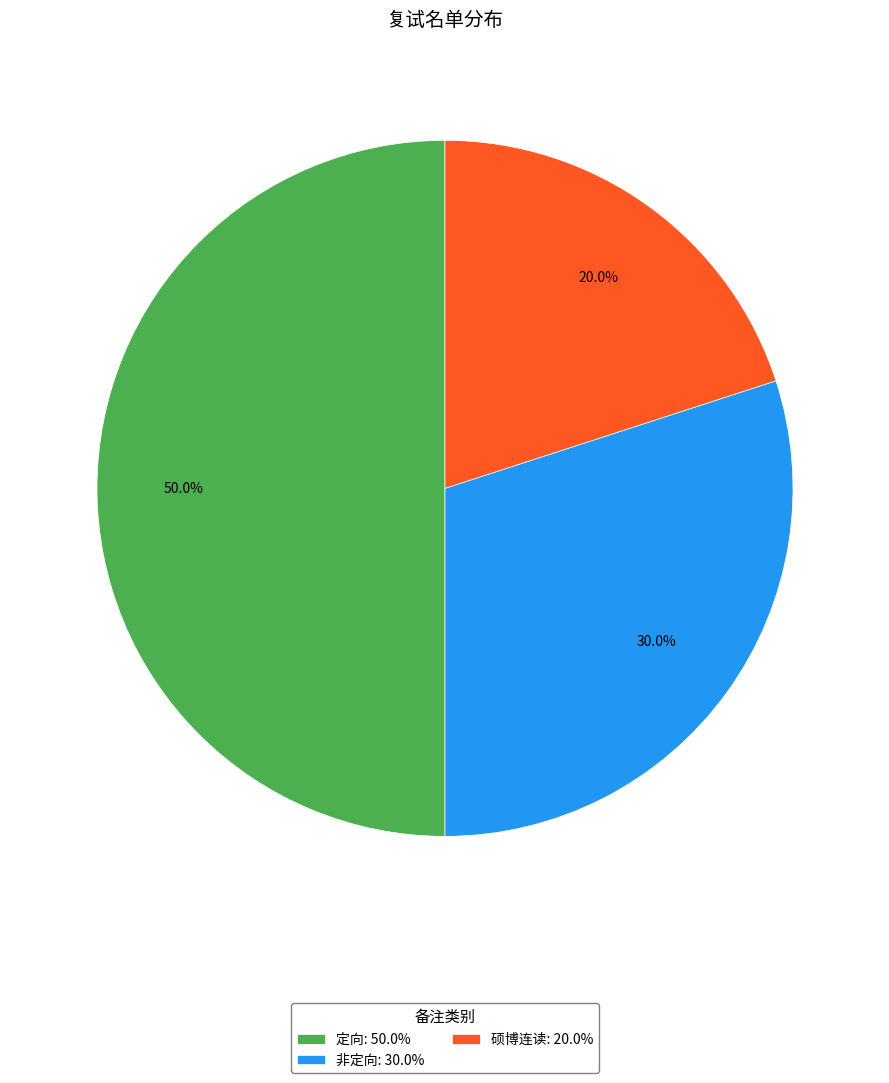

True or false: 非定向 accounts for 36% of the total.

False